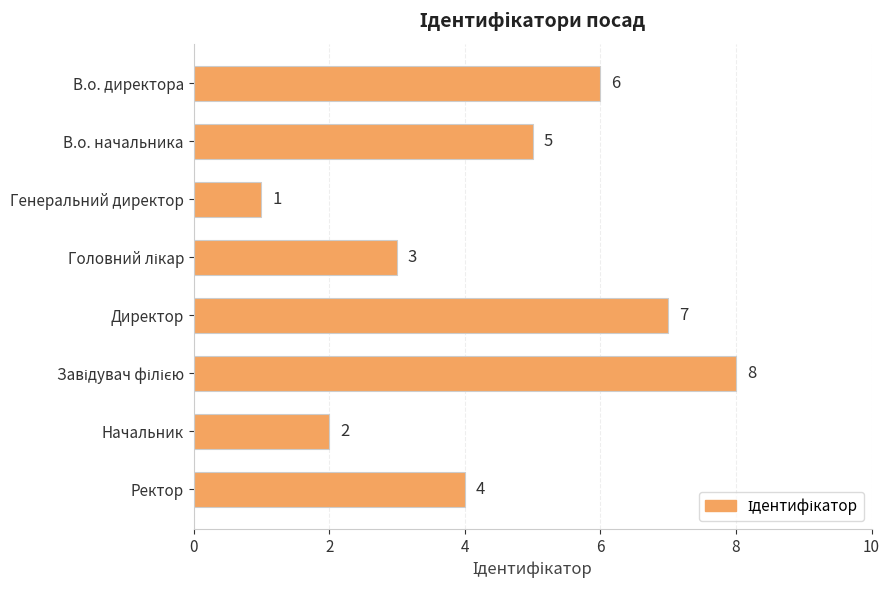

Count the values in the range 3 to 7.

5